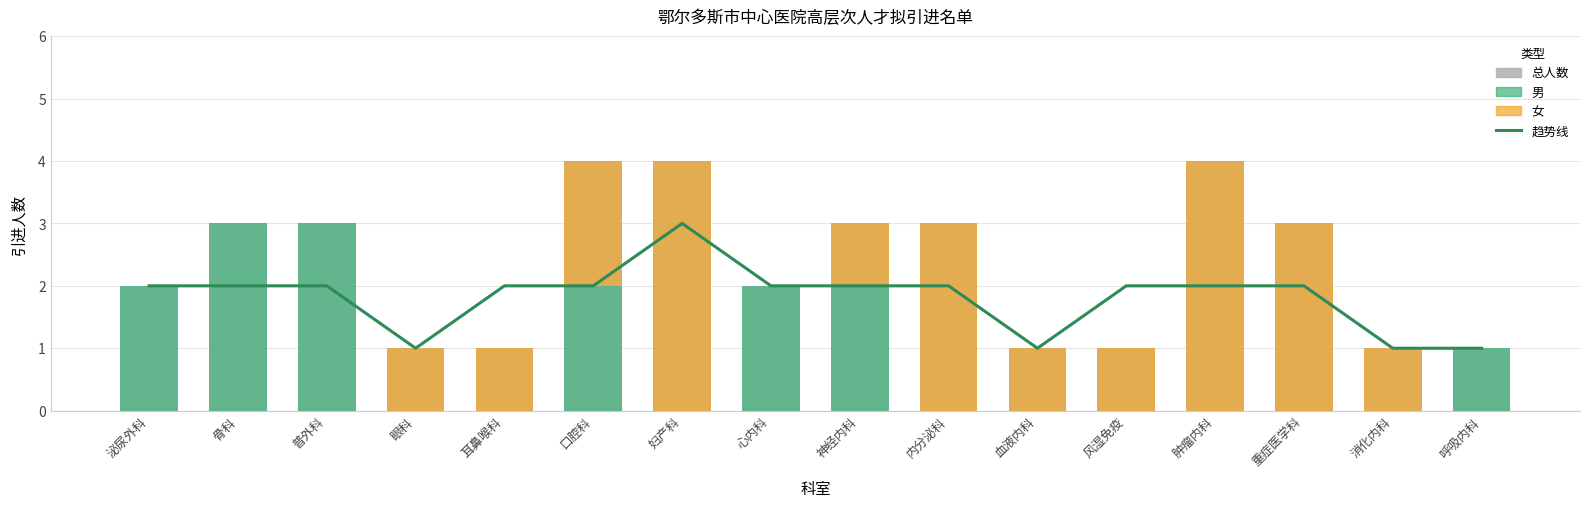

What is the label of the 4th bar from the right?

肿瘤内科